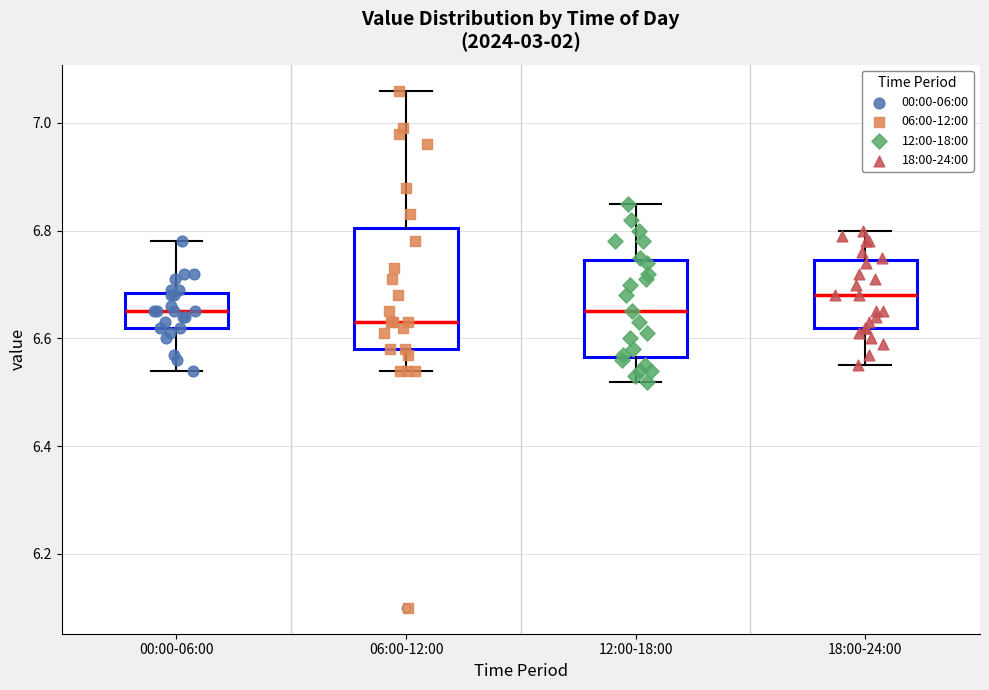

Which box's median line is the highest?

18:00-24:00